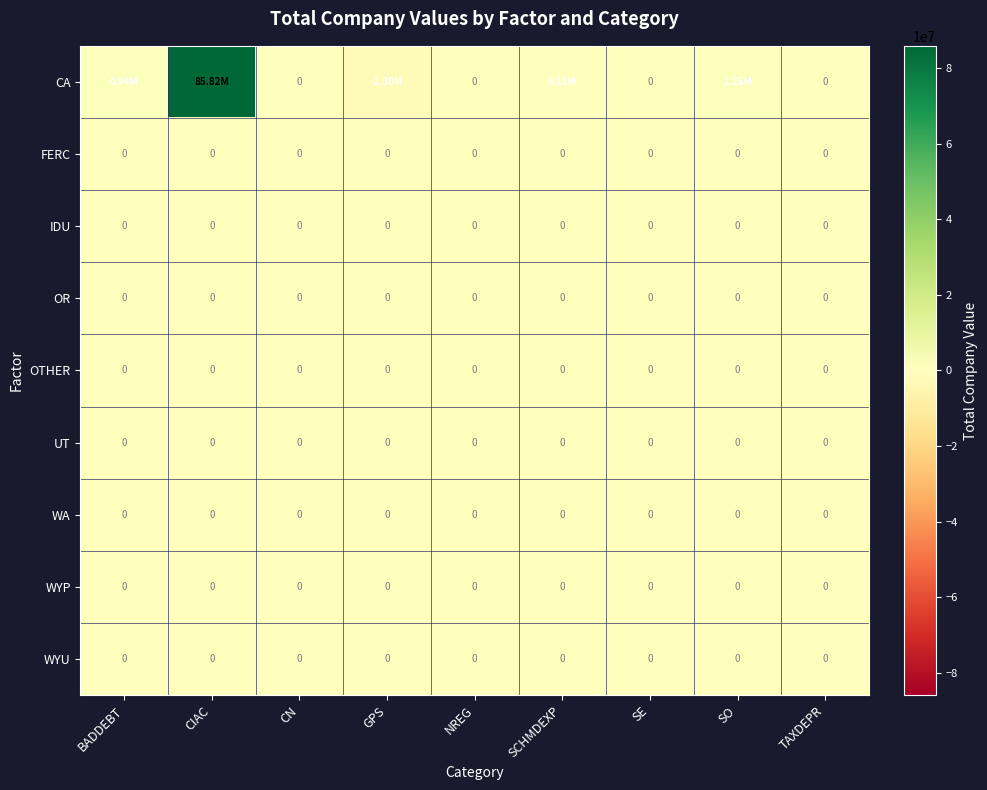

Read the CA value at SCHMDEXP.

107498.7